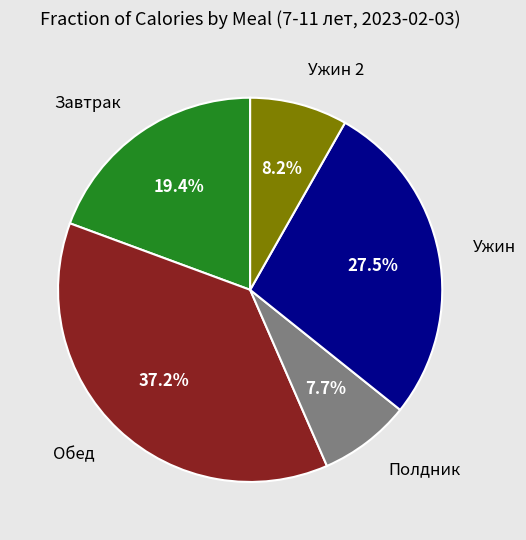

Between Ужин and Завтрак, which is larger?

Ужин